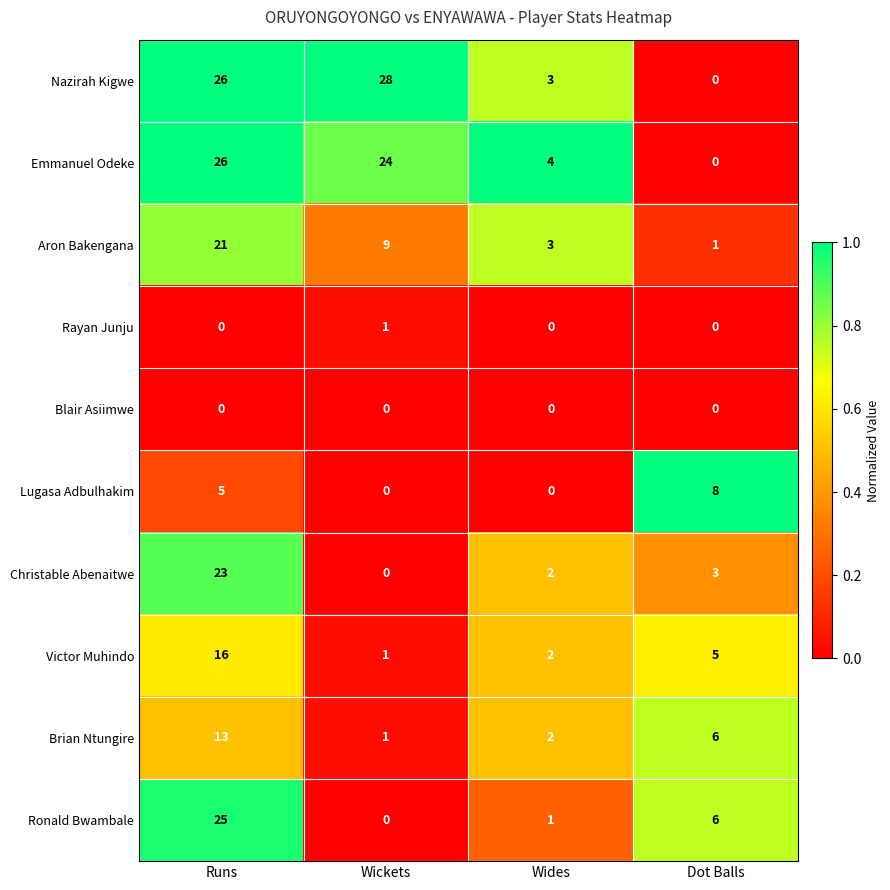

Which series has the largest total across all categories?

Nazirah Kigwe